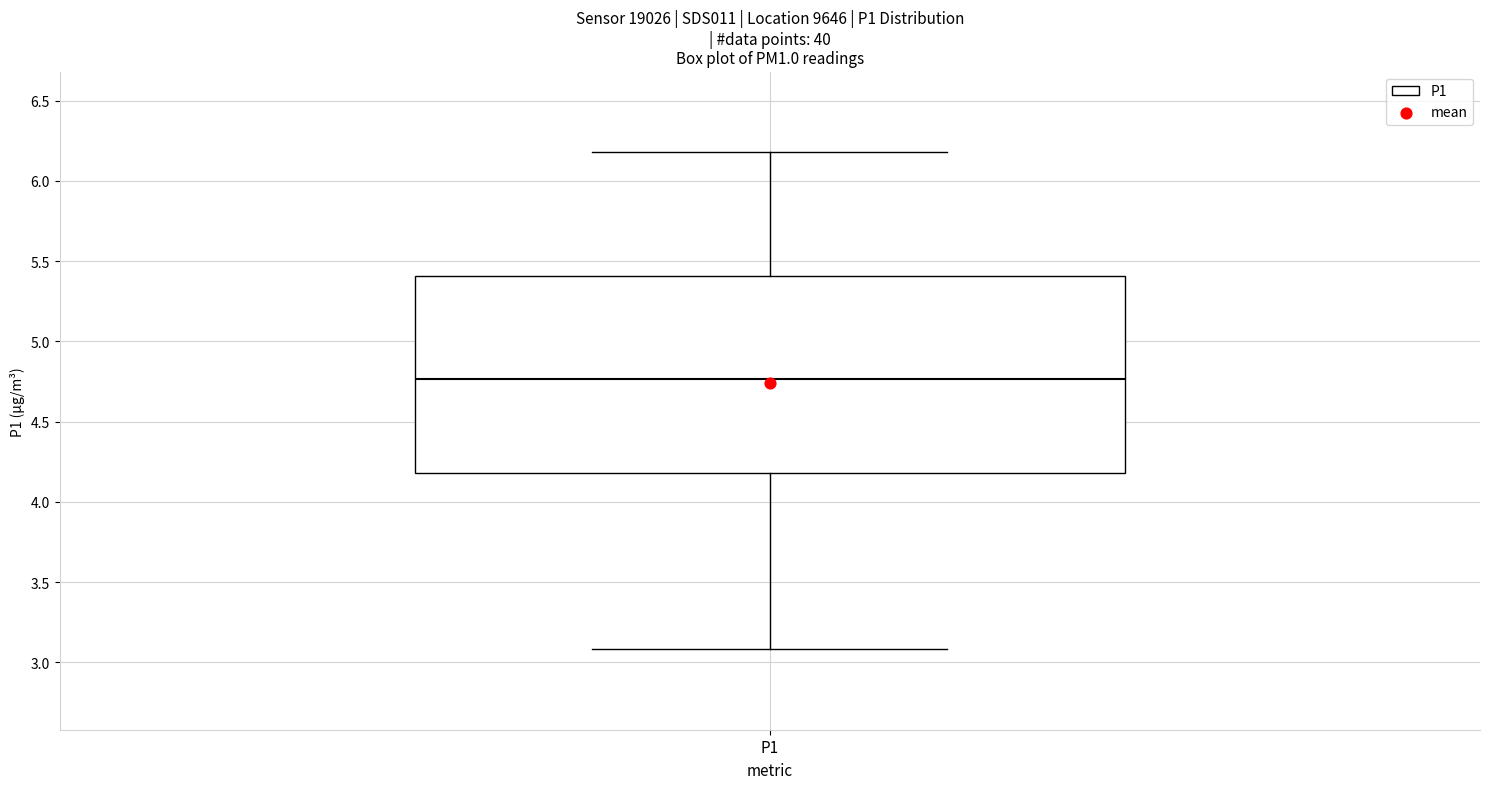

Where does the median line of the box for P1 sit on the y-axis? The values are not printed on the chart, so give them approximately, as read against the axis.

4.75